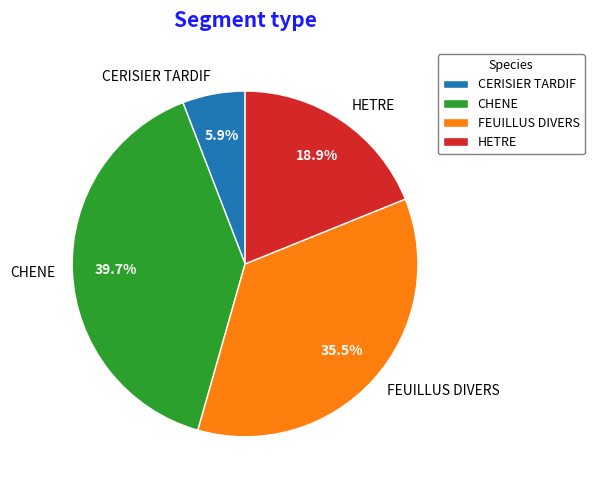

Which slice is the smallest?

CERISIER TARDIF